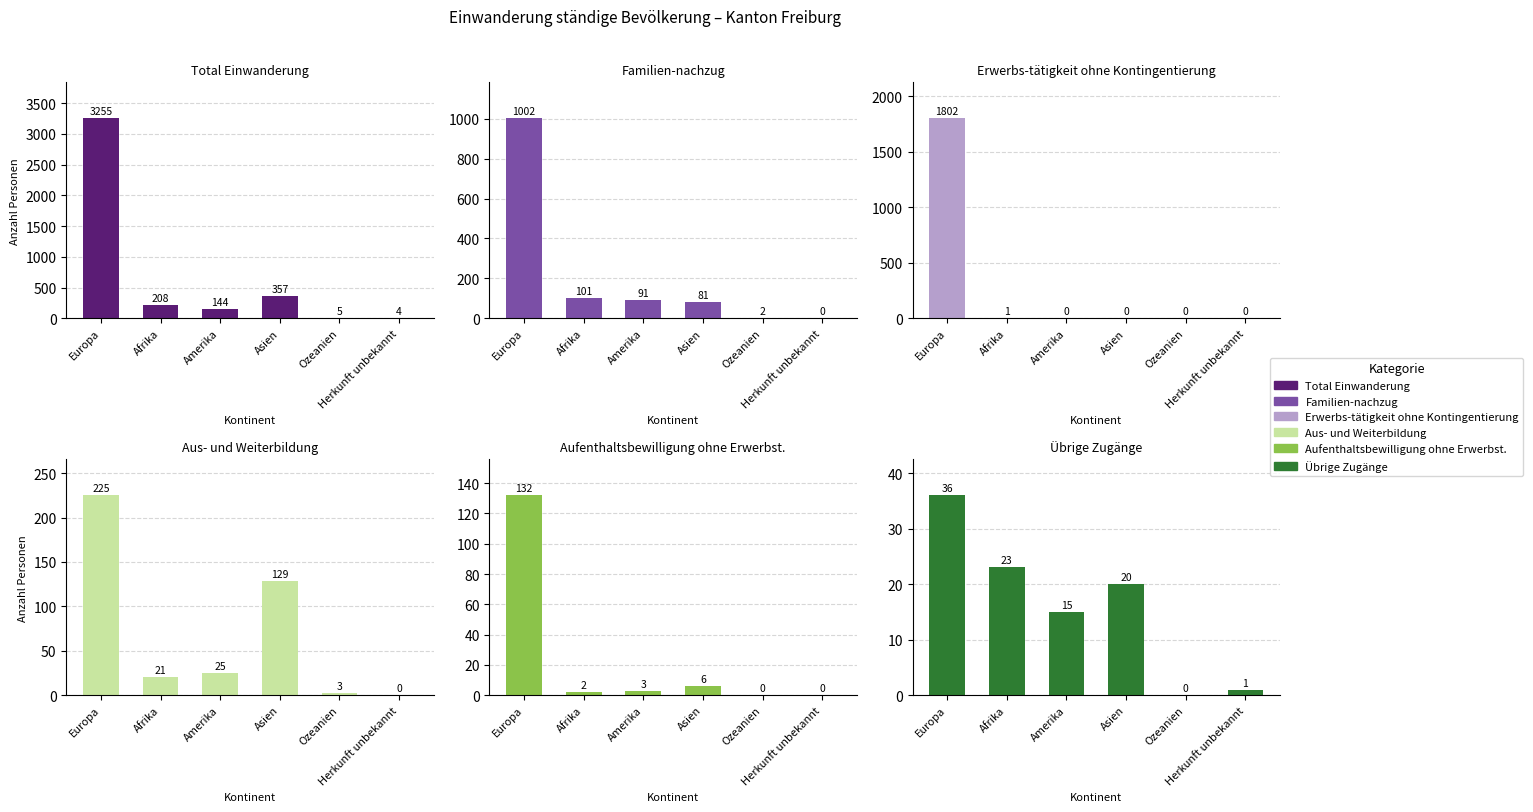

True or false: Total Einwanderung has a value of 357 at Asien.

True